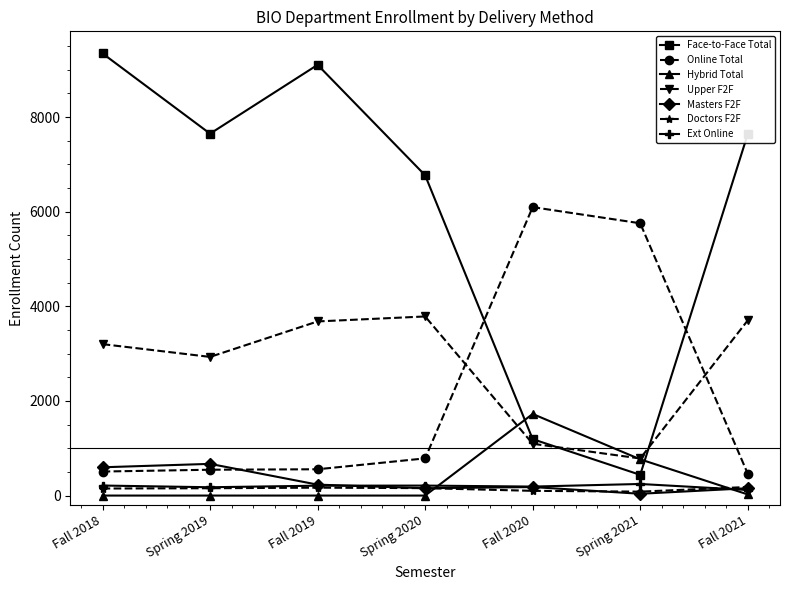

How many categories are shown in the chart?

7